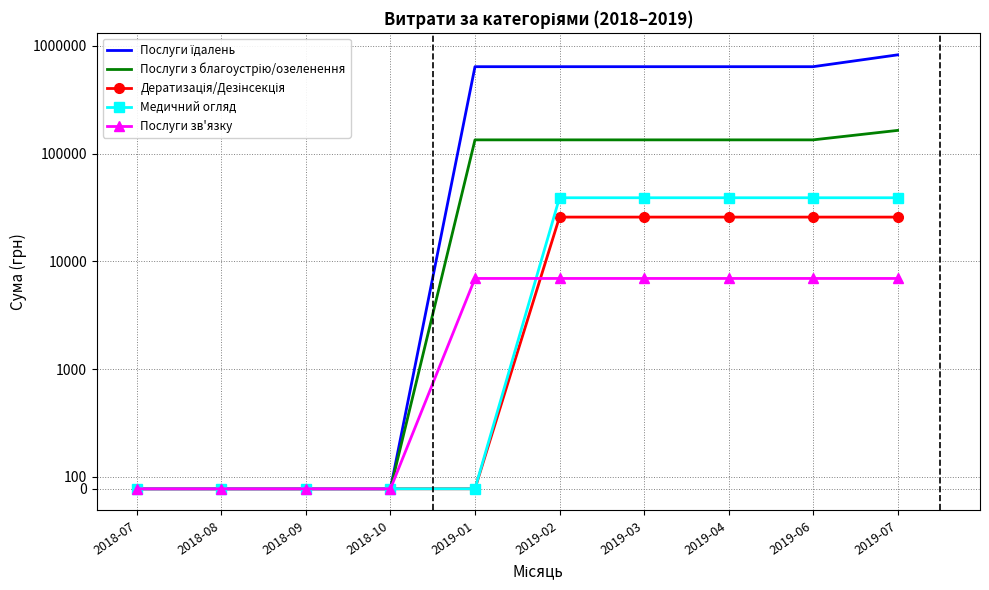

Reading right to left, transcribe all the data shown in this chart.

Послуги їдалень: 2019-07=822973.3	2019-06=639179.8	2019-04=639179.8	2019-03=639179.8	2019-02=639179.8	2019-01=639179.8	2018-10=0.0	2018-09=0.0	2018-08=0.0	2018-07=0.0
Послуги з благоустрію/озеленення: 2019-07=163803.0	2019-06=133830.4	2019-04=133830.4	2019-03=133830.4	2019-02=133830.4	2019-01=133830.4	2018-10=0.0	2018-09=0.0	2018-08=0.0	2018-07=0.0
Дератизація/Дезінсекція: 2019-07=25699.4	2019-06=25699.4	2019-04=25699.4	2019-03=25699.4	2019-02=25699.4	2019-01=0.0	2018-10=0.0	2018-09=0.0	2018-08=0.0	2018-07=0.0
Медичний огляд: 2019-07=38847.9	2019-06=38847.9	2019-04=38847.9	2019-03=38847.9	2019-02=38847.9	2019-01=0.0	2018-10=0.0	2018-09=0.0	2018-08=0.0	2018-07=0.0
Послуги зв'язку: 2019-07=6928.0	2019-06=6928.0	2019-04=6928.0	2019-03=6928.0	2019-02=6928.0	2019-01=6928.0	2018-10=0.0	2018-09=0.0	2018-08=0.0	2018-07=0.0